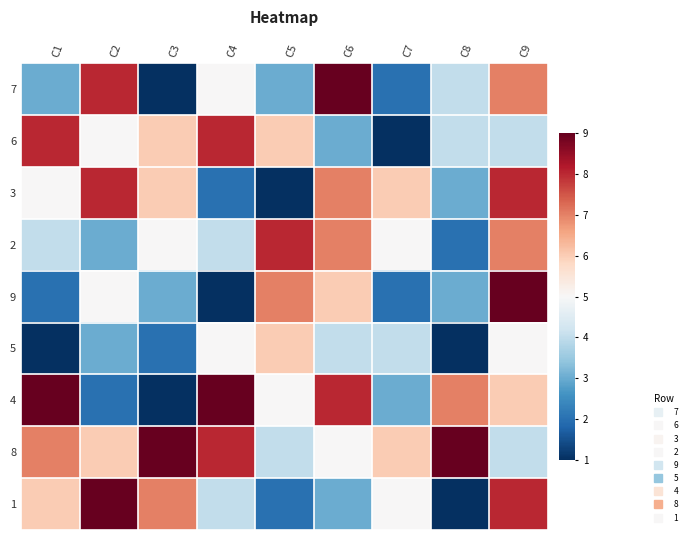

Rank the series by their maximum value, from highest to lowest.

7, 9, 4, 8, 1, 6, 3, 2, 5